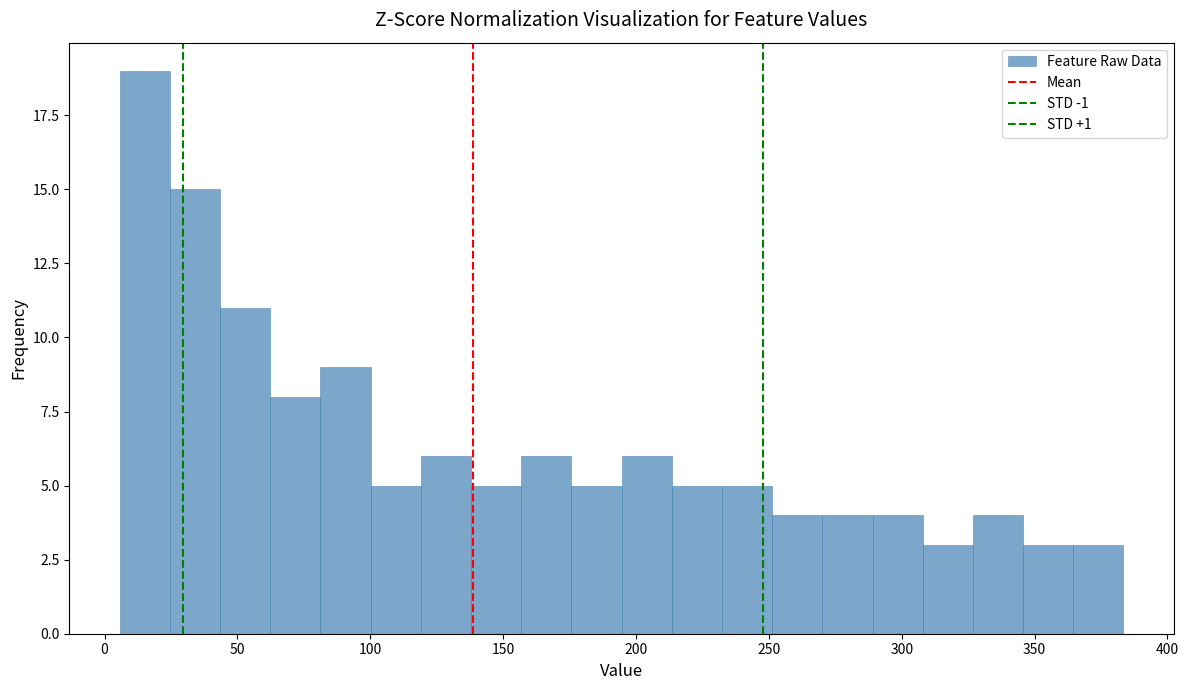

Around what value on the x-axis is the tallest bar? Give the approximate position of its centre, as read against the axis.

15